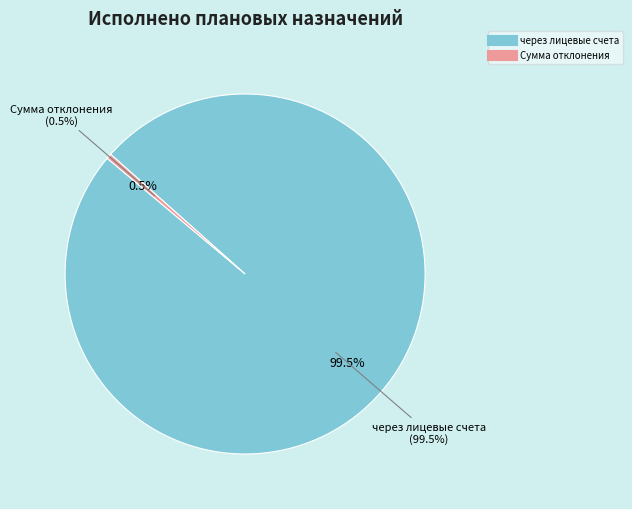

Which category has the biggest portion of the pie?

через лицевые счета